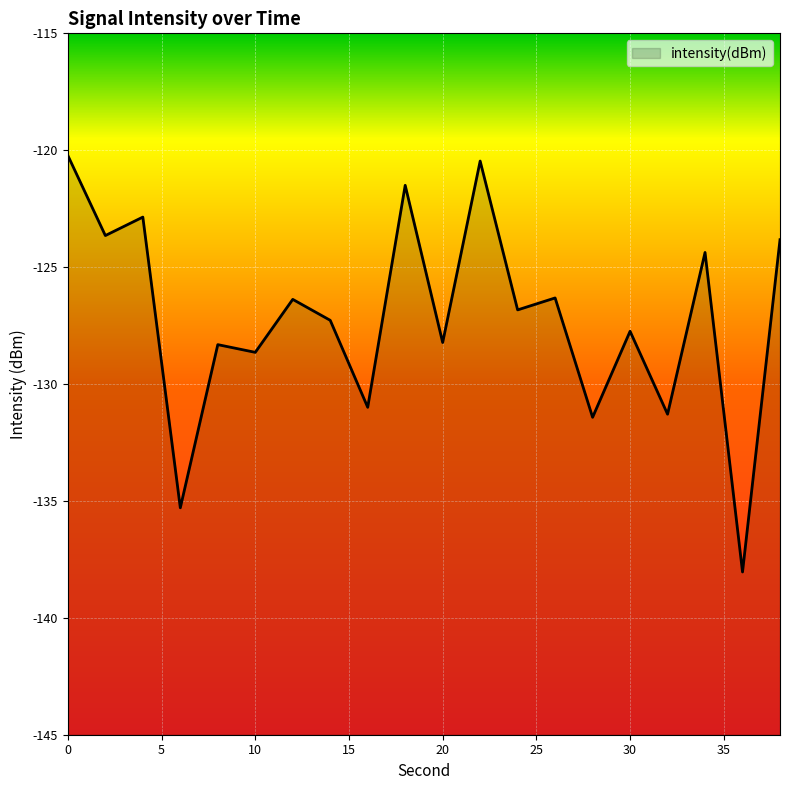

Reading right to left, transcribe all the data shown in this chart.

38=-123.8	36=-138.0	34=-124.4	32=-131.3	30=-127.7	28=-131.4	26=-126.3	24=-126.8	22=-120.5	20=-128.2	18=-121.5	16=-131.0	14=-127.3	12=-126.4	10=-128.6	8=-128.3	6=-135.3	4=-122.9	2=-123.6	0=-120.2